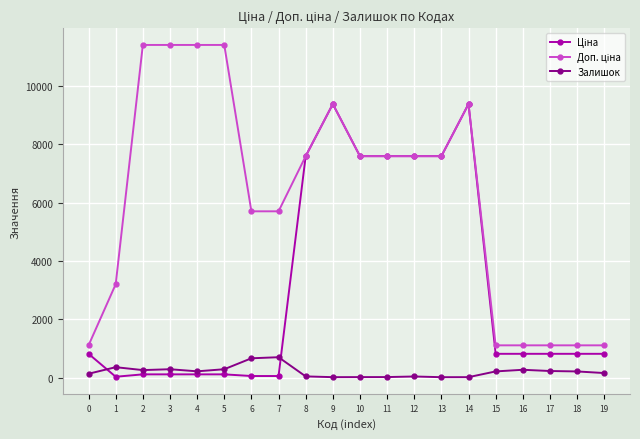

How many data points does each series have?

20